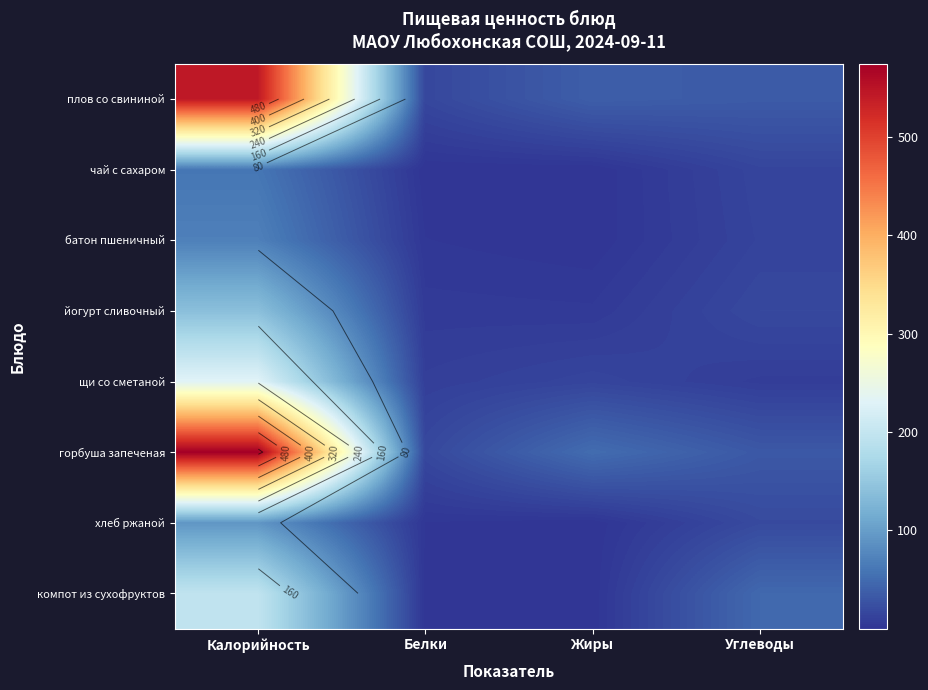

At which label is компот из сухофруктов closest to 98?

Углеводы